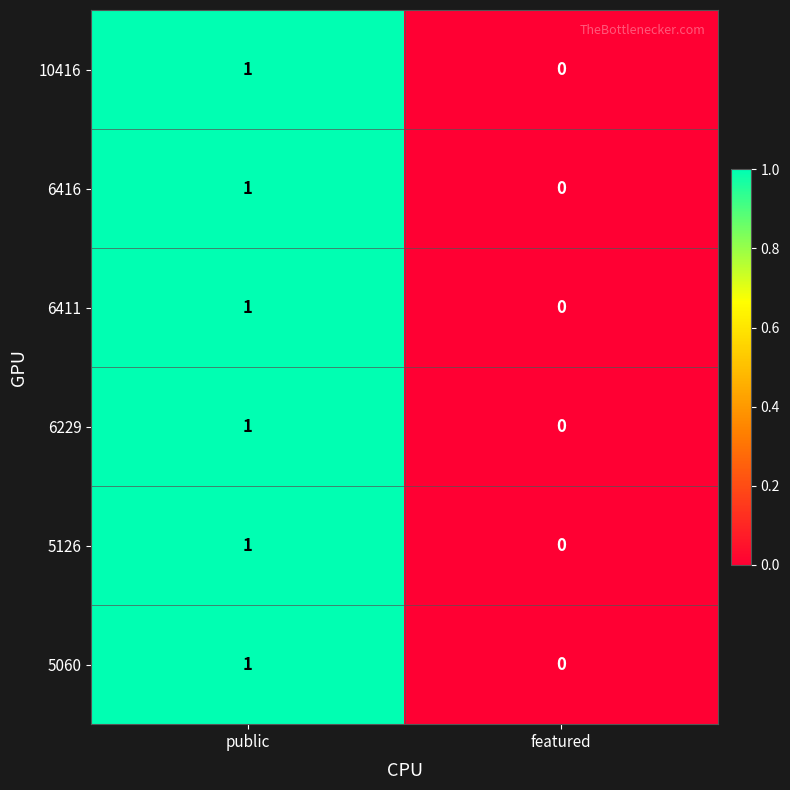

Is it true that 6411 equals 1 at featured?

False